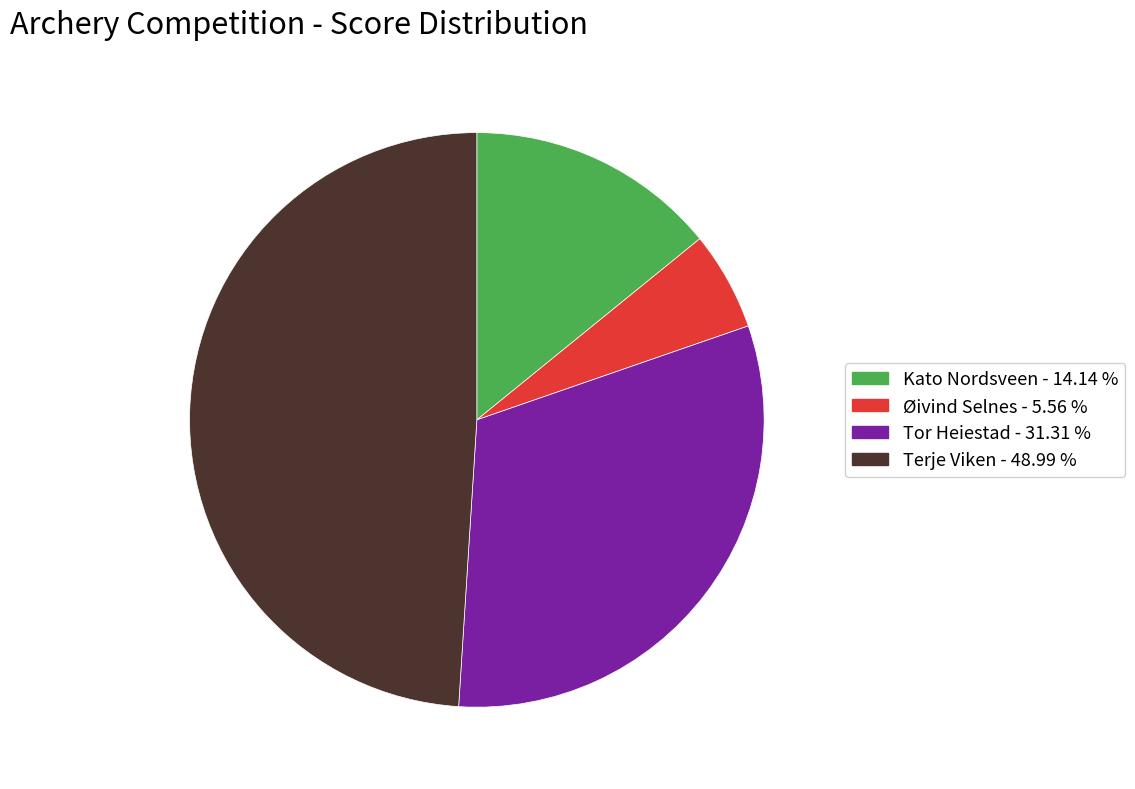

Count the number of slices in the pie.

4